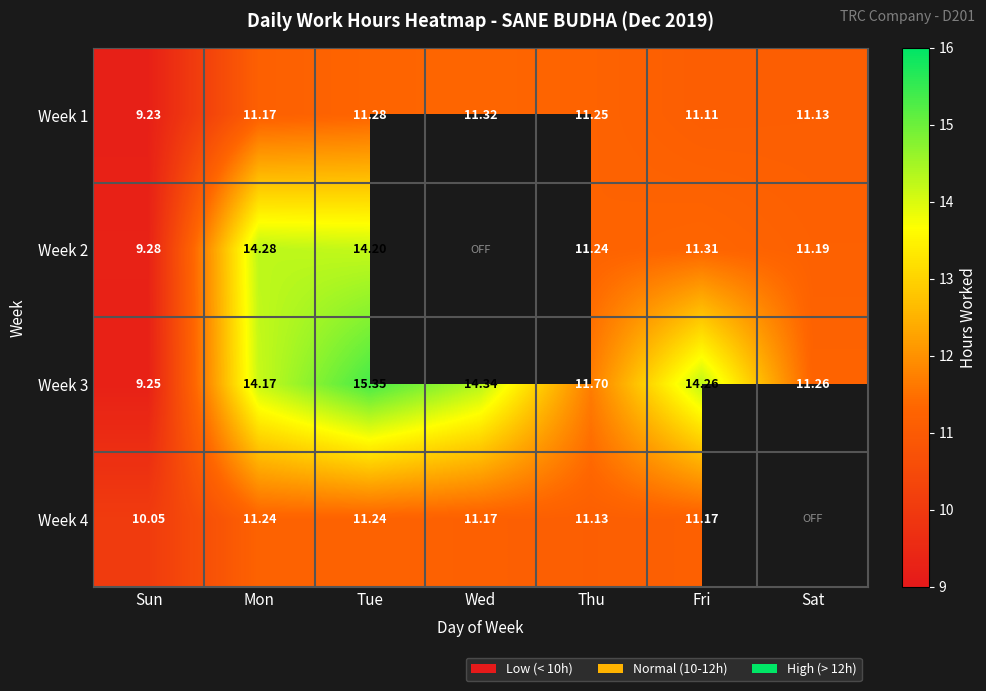

Count the number of data series in this chart.

4